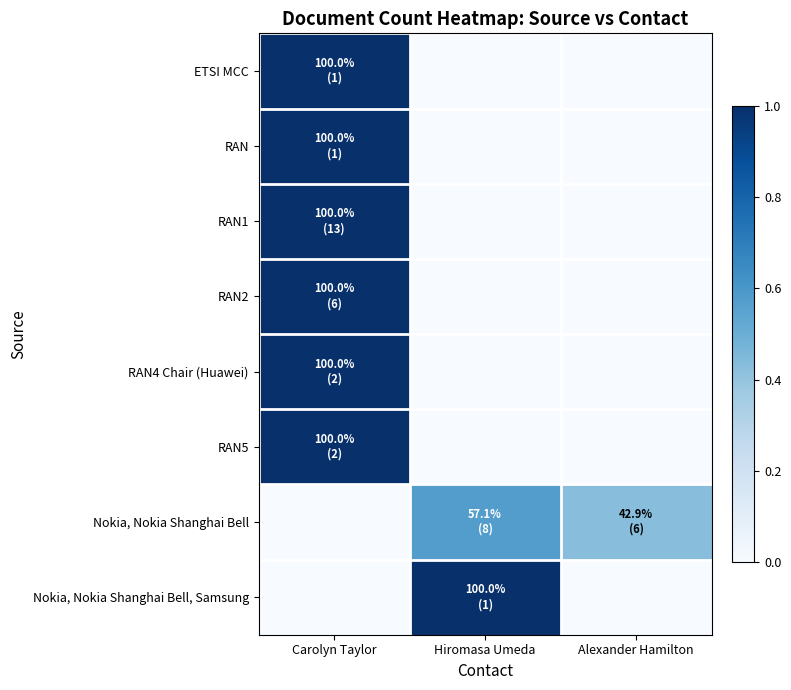

Between Carolyn Taylor and Hiromasa Umeda, which series saw the biggest shift?

ETSI MCC